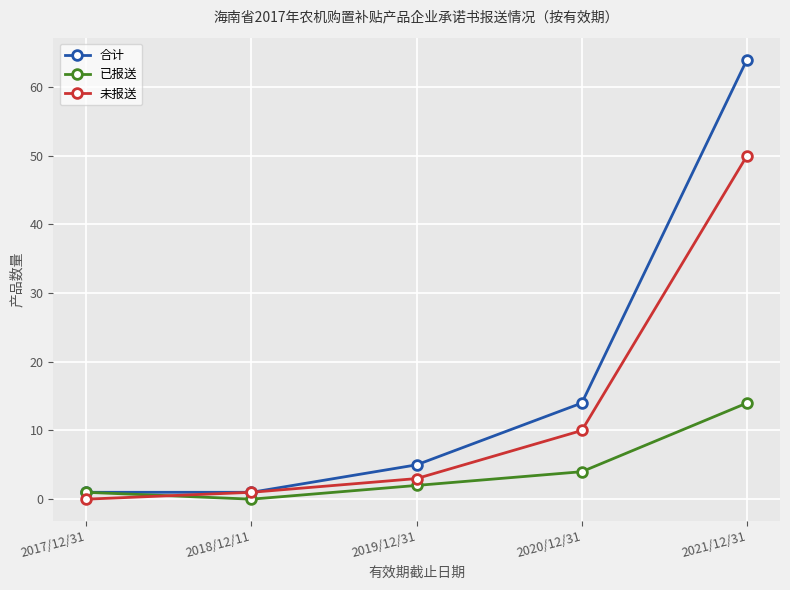

What is the difference between the highest and lowest values at 2018/12/11?

1